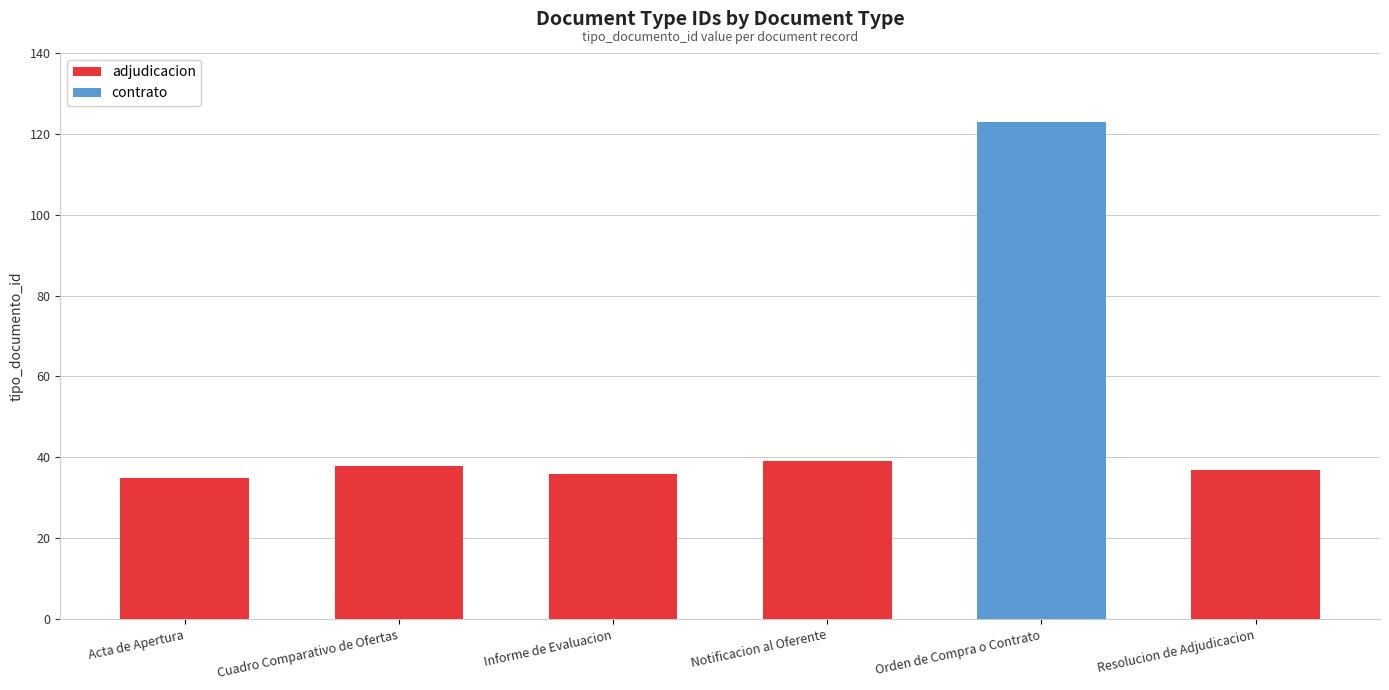

Are the bars grouped side by side (vs. stacked)?

No